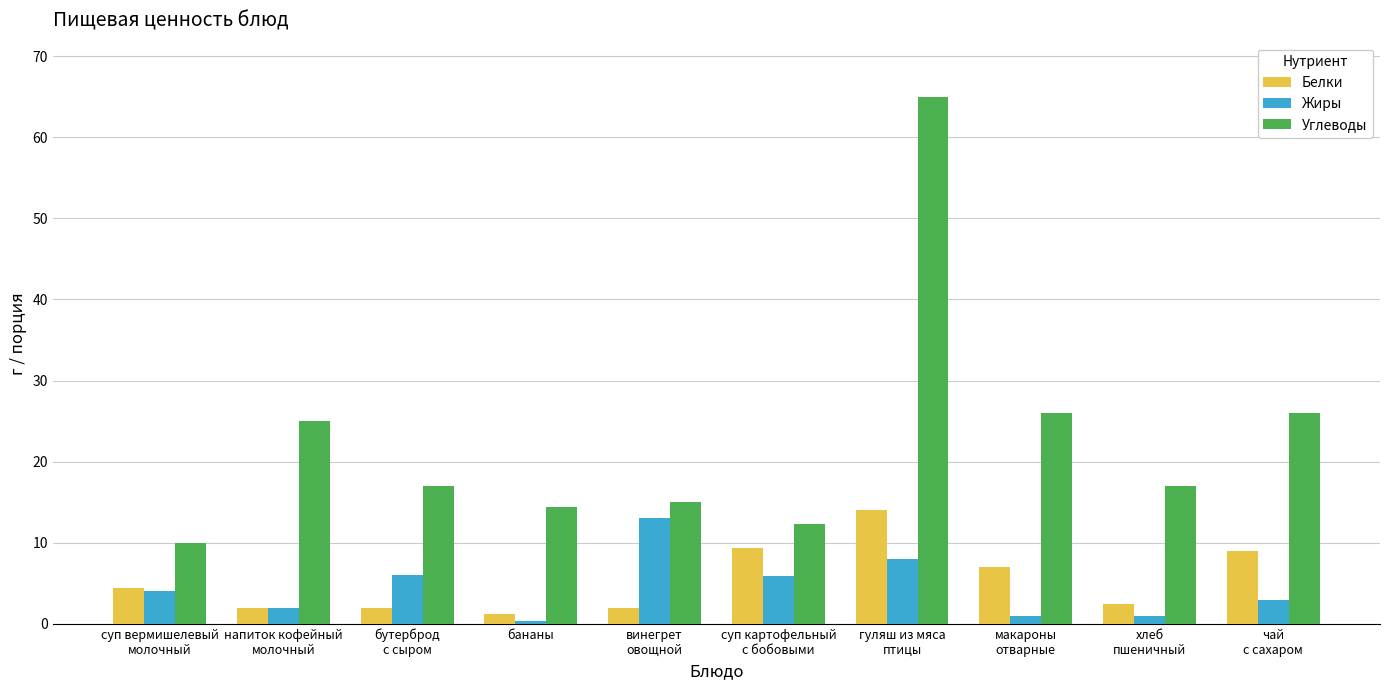

True or false: Жиры has a value of 2.0 at напиток кофейный
молочный.

True